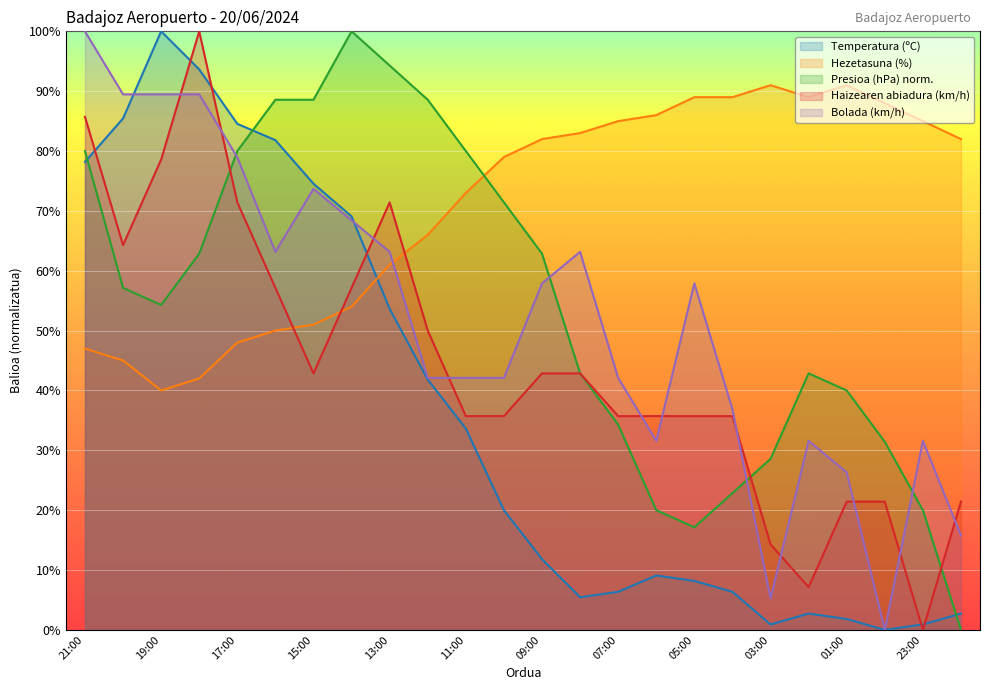

The value of Hezetasuna (%) at 18:00 is 72.5. True or false?

False